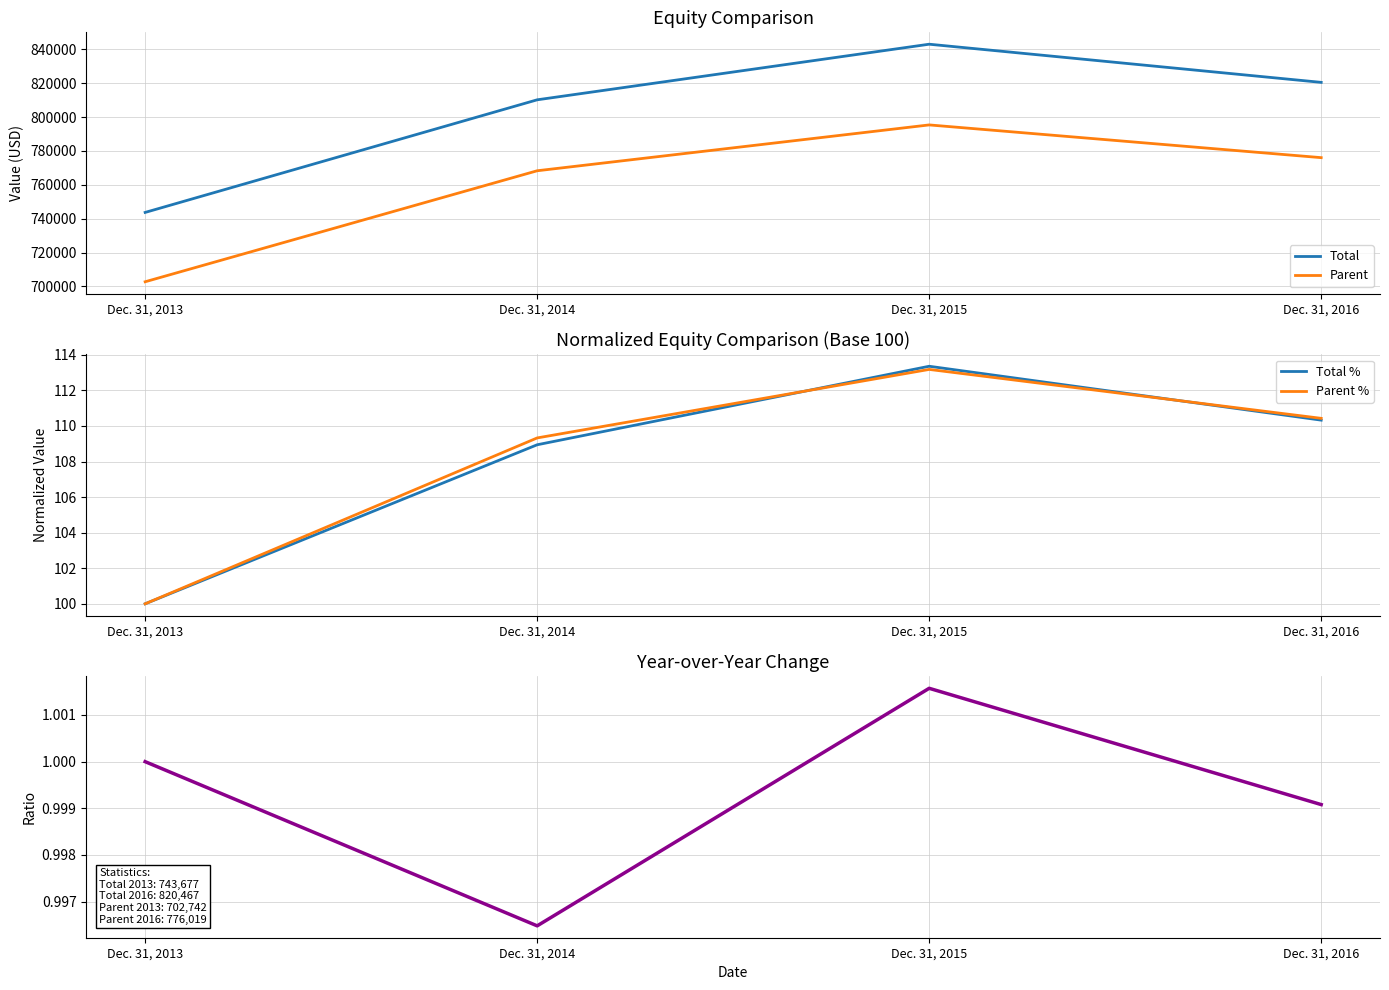

Which series has the largest range (max minus min)?

Total